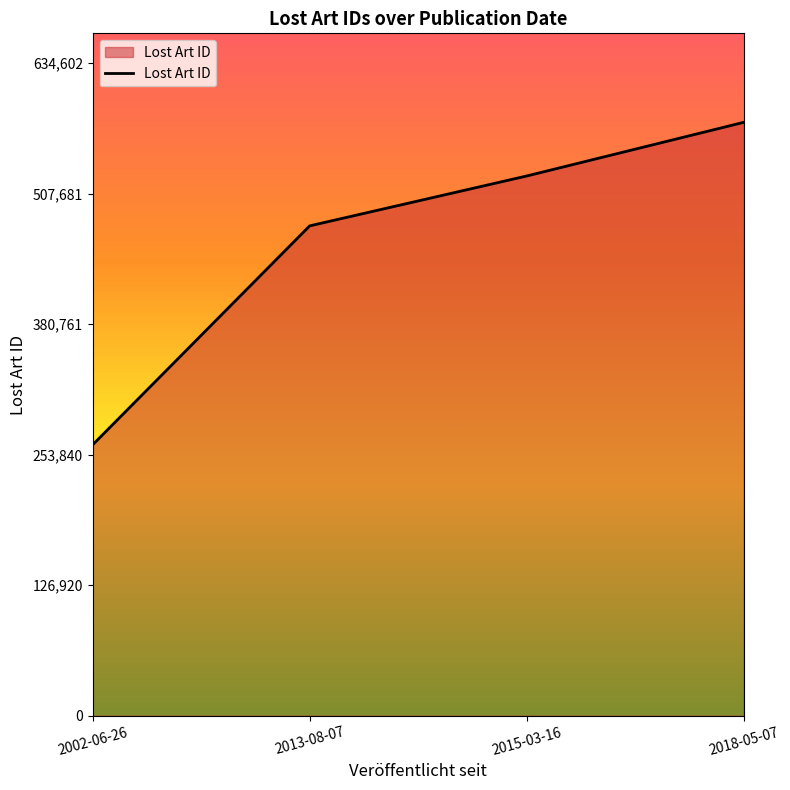

What is the difference between the second highest and second lowest values?

48502